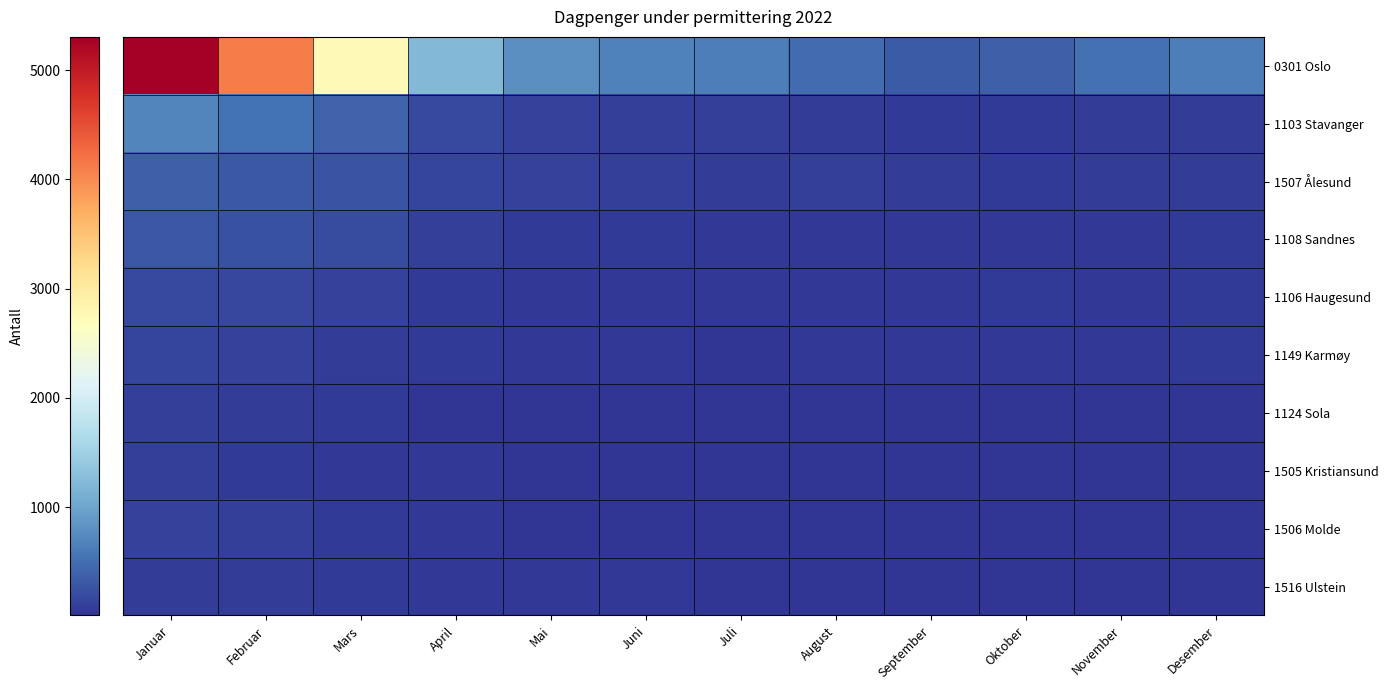

Rank the series by their maximum value, from lowest to highest.

1516 Ulstein, 1505 Kristiansund, 1124 Sola, 1506 Molde, 1149 Karmøy, 1106 Haugesund, 1108 Sandnes, 1507 Ålesund, 1103 Stavanger, 0301 Oslo